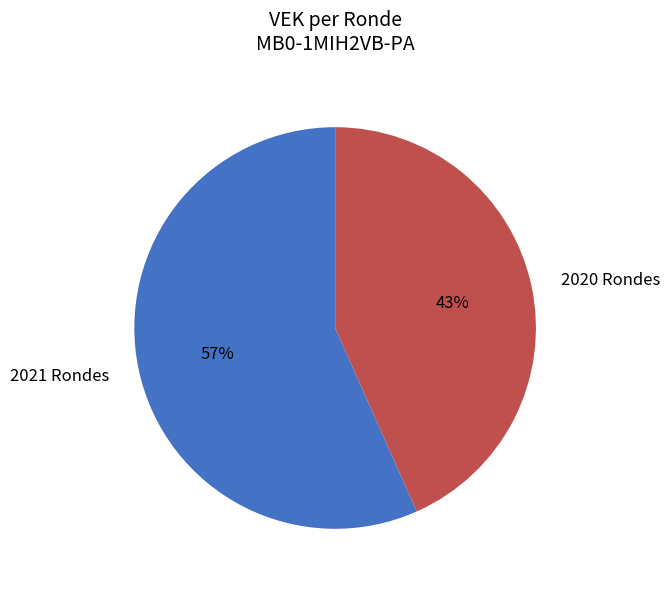

Count the number of slices in the pie.

2